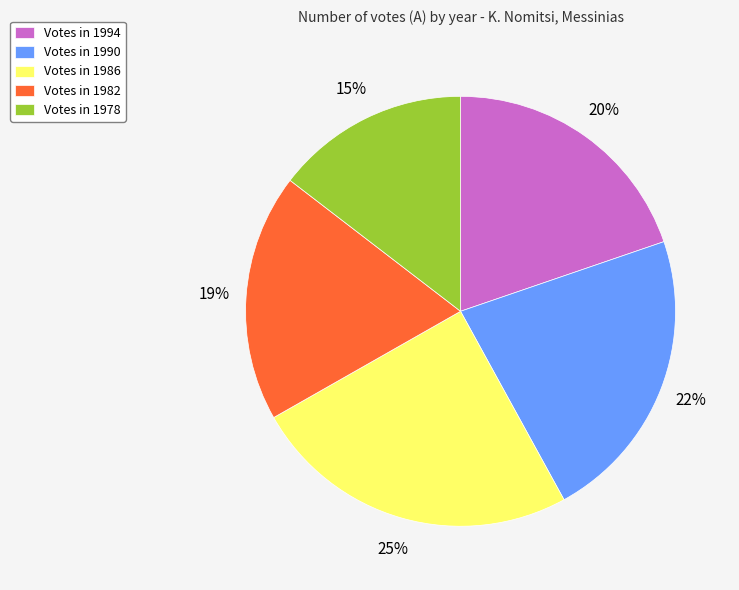

To the nearest percent, what is the difference between the largest and smallest slice percentages?

10%